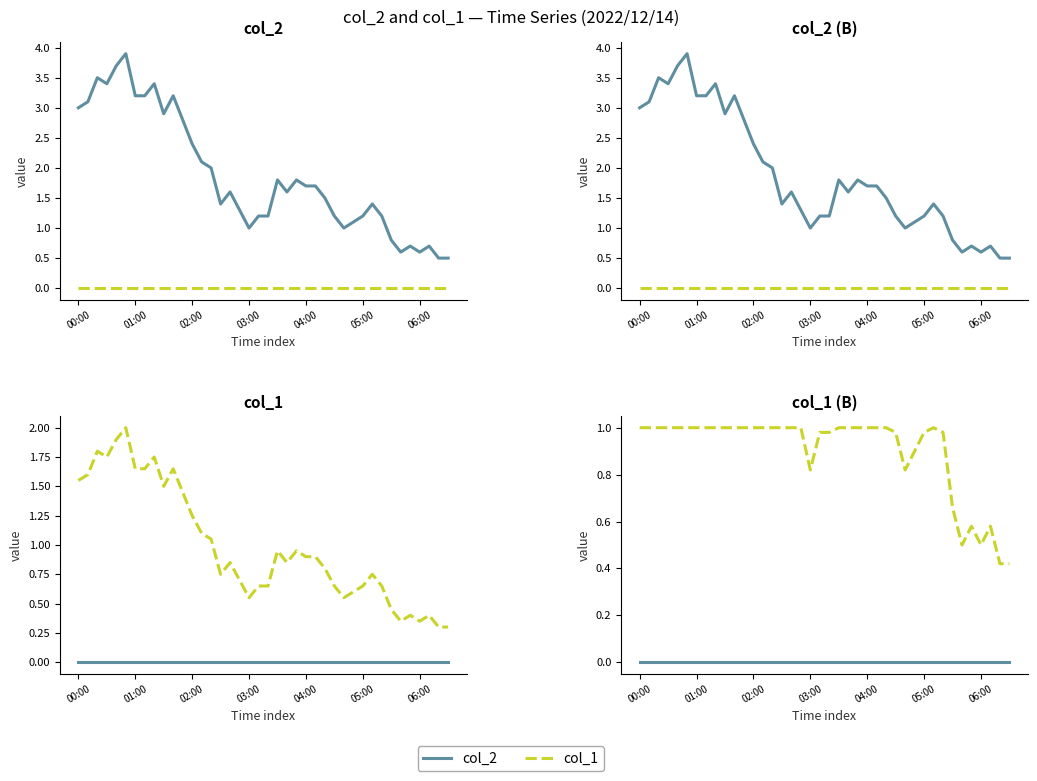

True or false: col_1 and col_2 intersect in this chart.

False